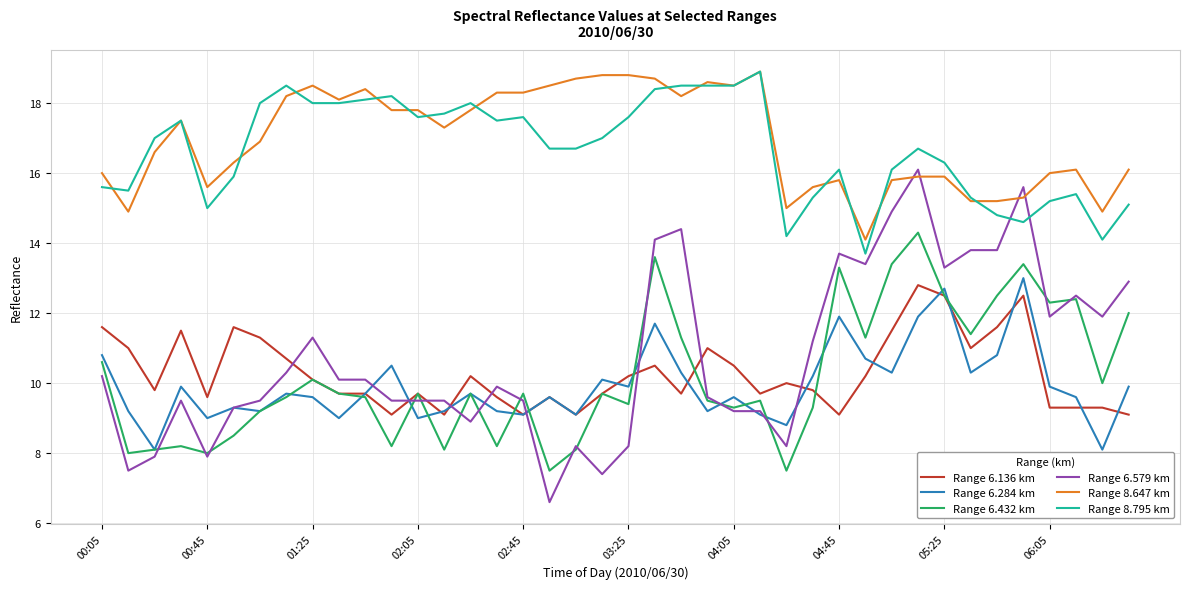

What is the minimum value for Range 6.136 km?

9.1